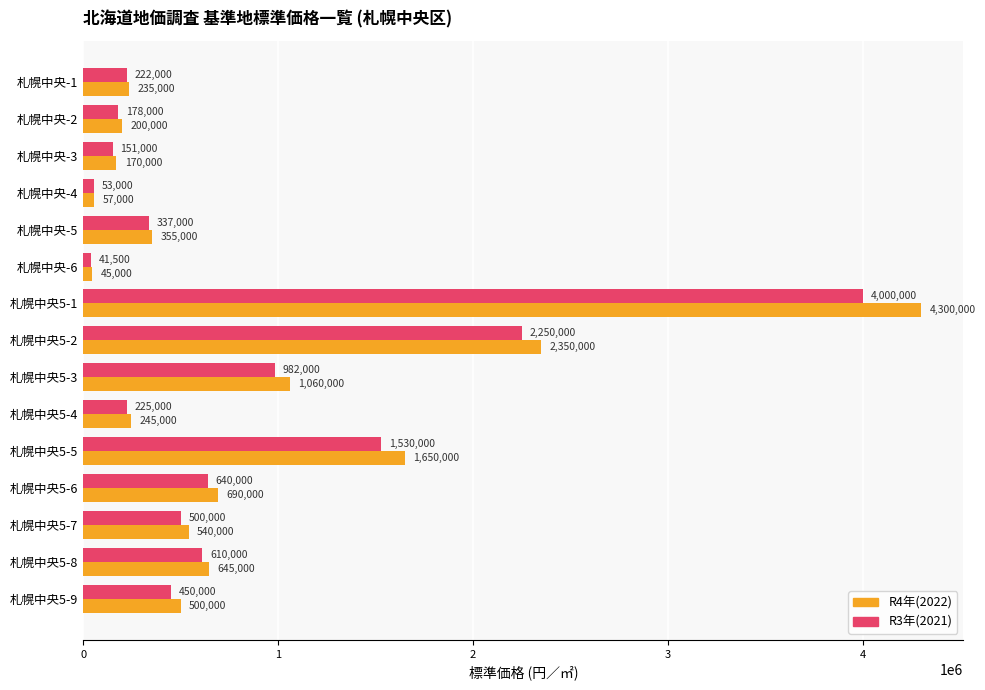

What are all the series names shown in the legend?

R4年(2022), R3年(2021)